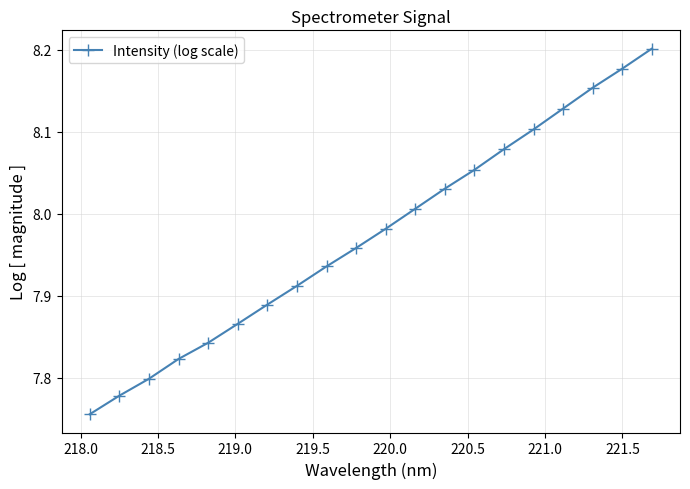

What is the difference between the maximum and minimum values?

0.4